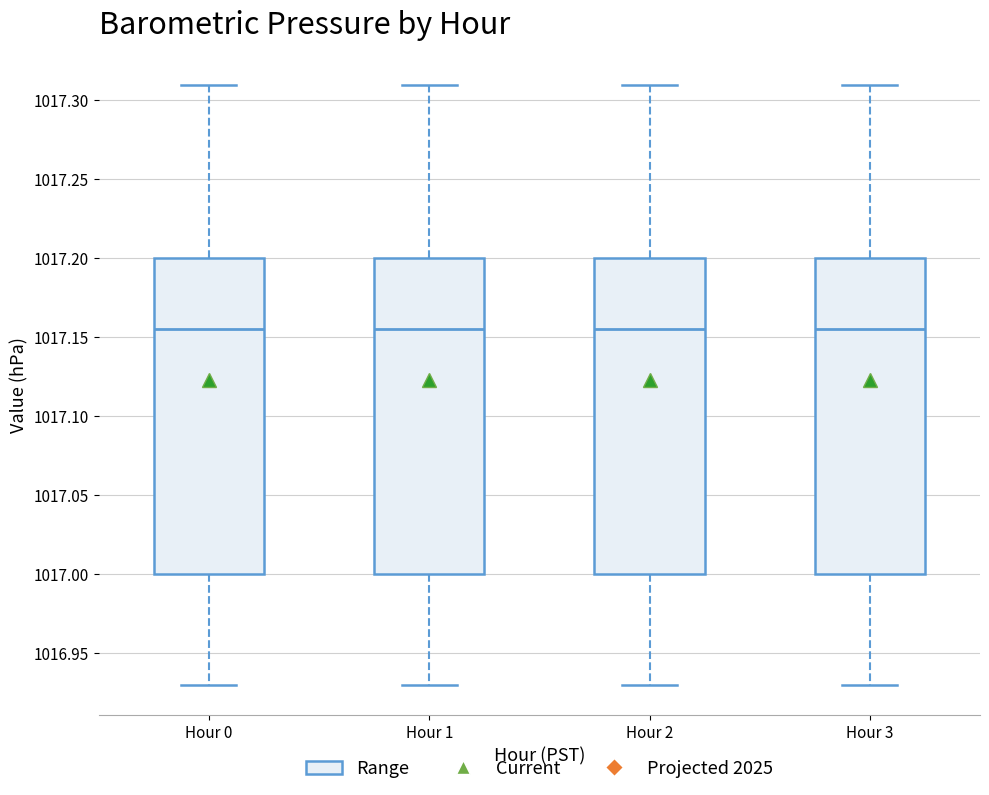

Reading left to right, read every box against the y-axis: the position of its median line, the range the box covers, and the ends of its whiskers. The values are not printed on the chart, so give them approximately, as read against the axis.

Hour 0: median 1017.155, box 1017.000 to 1017.200, whiskers 1016.930 to 1017.310
Hour 1: median 1017.155, box 1017.000 to 1017.200, whiskers 1016.930 to 1017.310
Hour 2: median 1017.155, box 1017.000 to 1017.200, whiskers 1016.930 to 1017.310
Hour 3: median 1017.155, box 1017.000 to 1017.200, whiskers 1016.930 to 1017.310